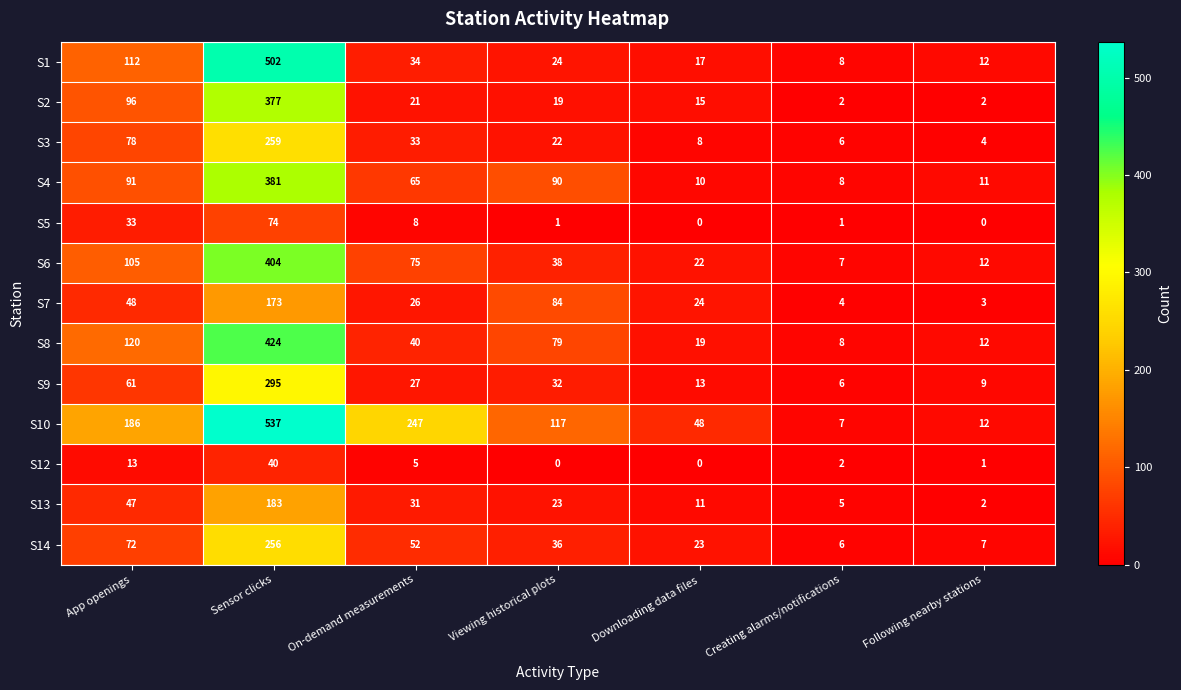

At how many categories does at least one series exceed 433?

1